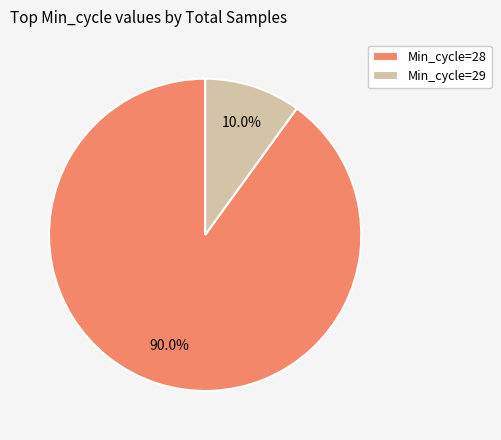

Which has a higher value, Min_cycle=29 or Min_cycle=28?

Min_cycle=28